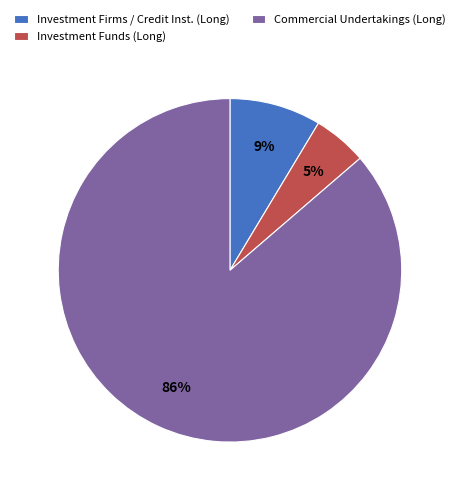

Which slice is the smallest?

Investment Funds (Long)